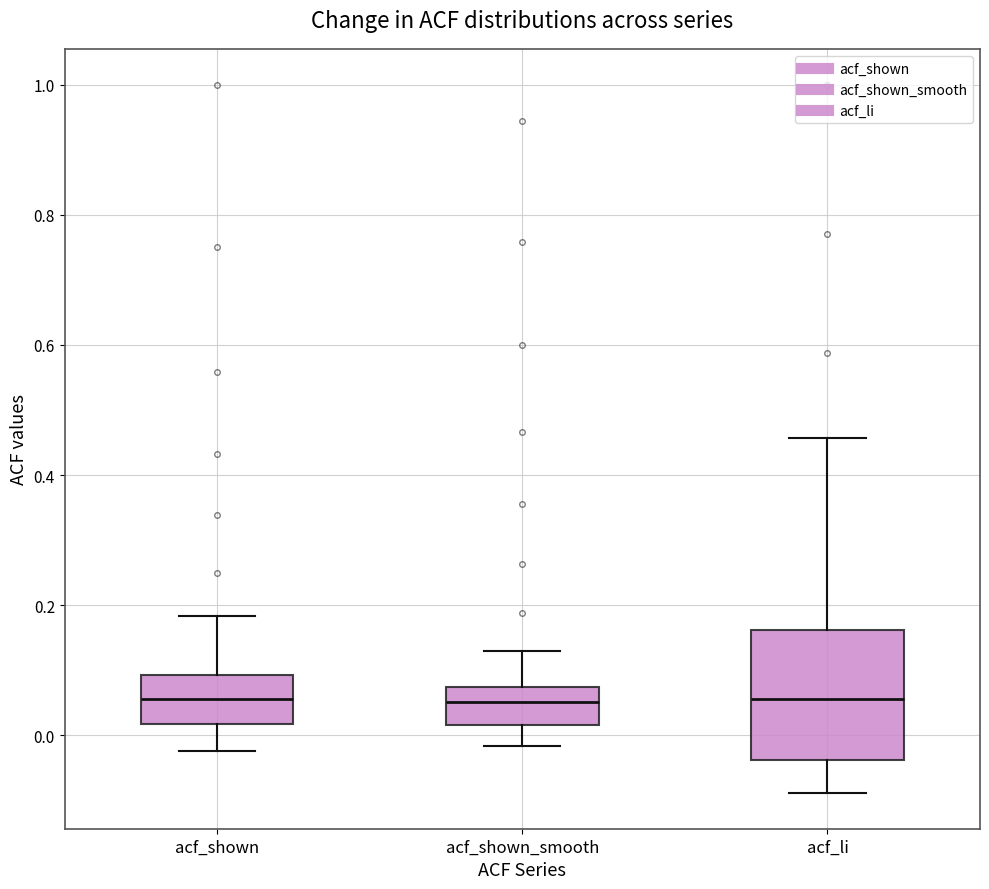

Reading left to right, transcribe this box plot: for each box, give where its median line is, the range the box spans, and where its two whiskers end, as read against the y-axis. The values are not printed on the chart, so give them approximately, as read against the axis.

acf_shown: median 0.06, box 0.02 to 0.10, whiskers -0.02 to 0.18
acf_shown_smooth: median 0.06, box 0.02 to 0.08, whiskers -0.02 to 0.12
acf_li: median 0.06, box -0.04 to 0.16, whiskers -0.08 to 0.46